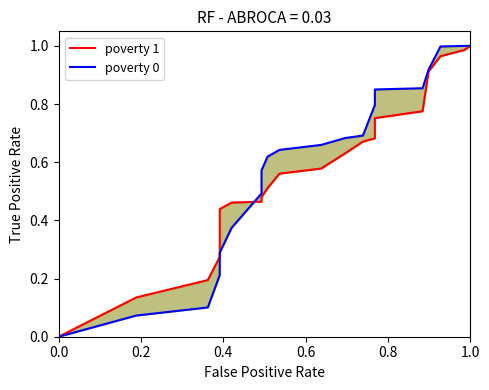

Does the chart display data point markers on the line(s)?

No